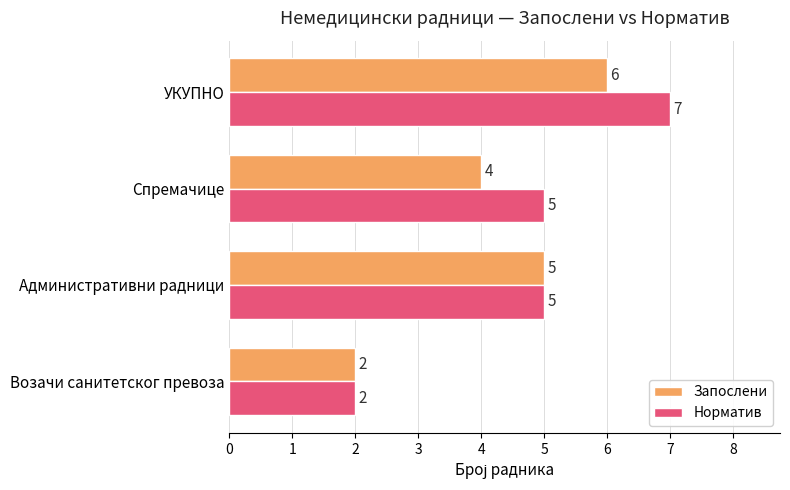

At how many categories does at least one series exceed 3?

3